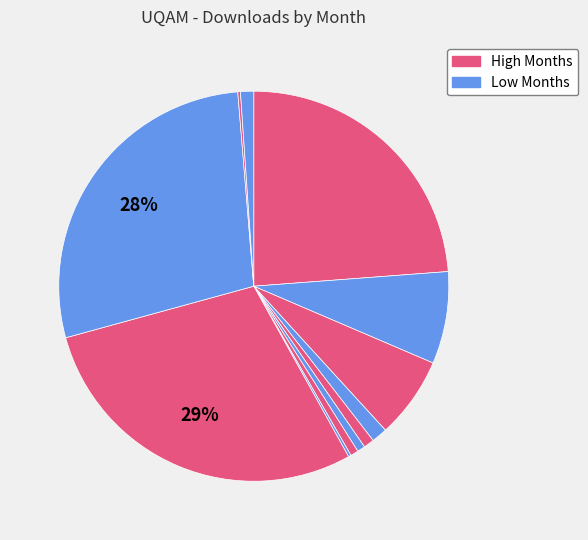

To the nearest percent, what is the average slice percentage?

8%